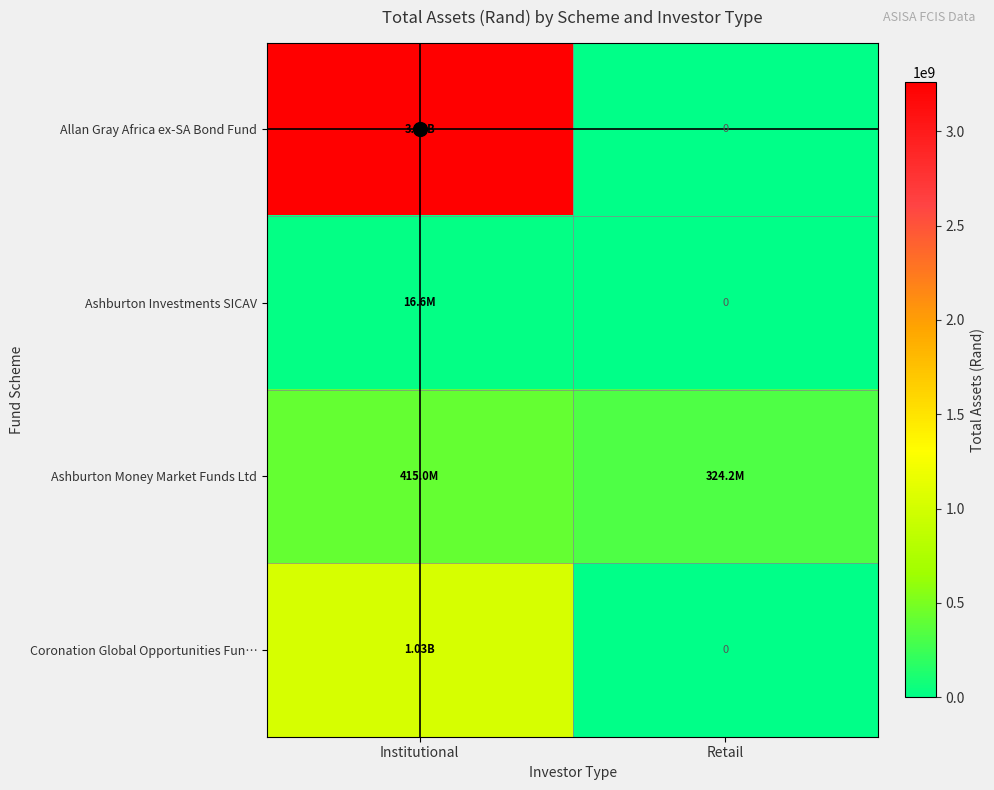

The value of Ashburton Money Market Funds Ltd at Institutional is 415006098.8. True or false?

True